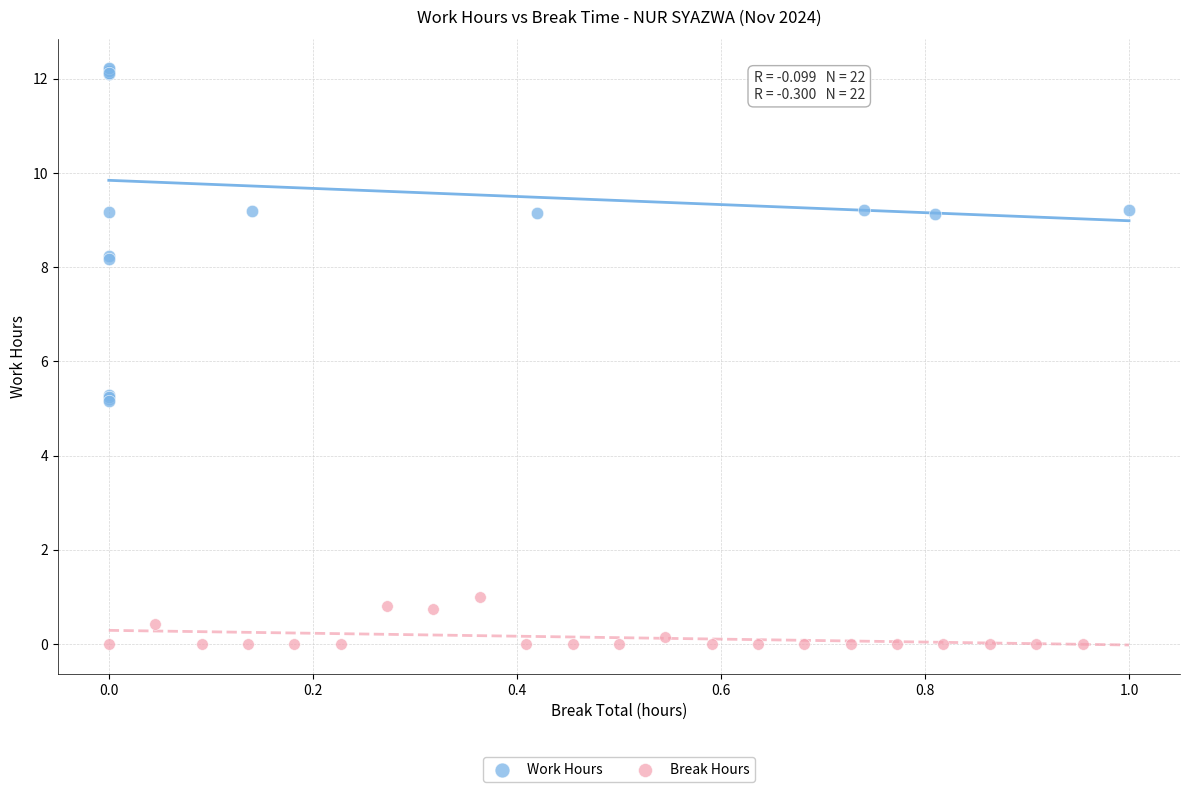

Which series reaches the minimum Y coordinate?

Break Hours